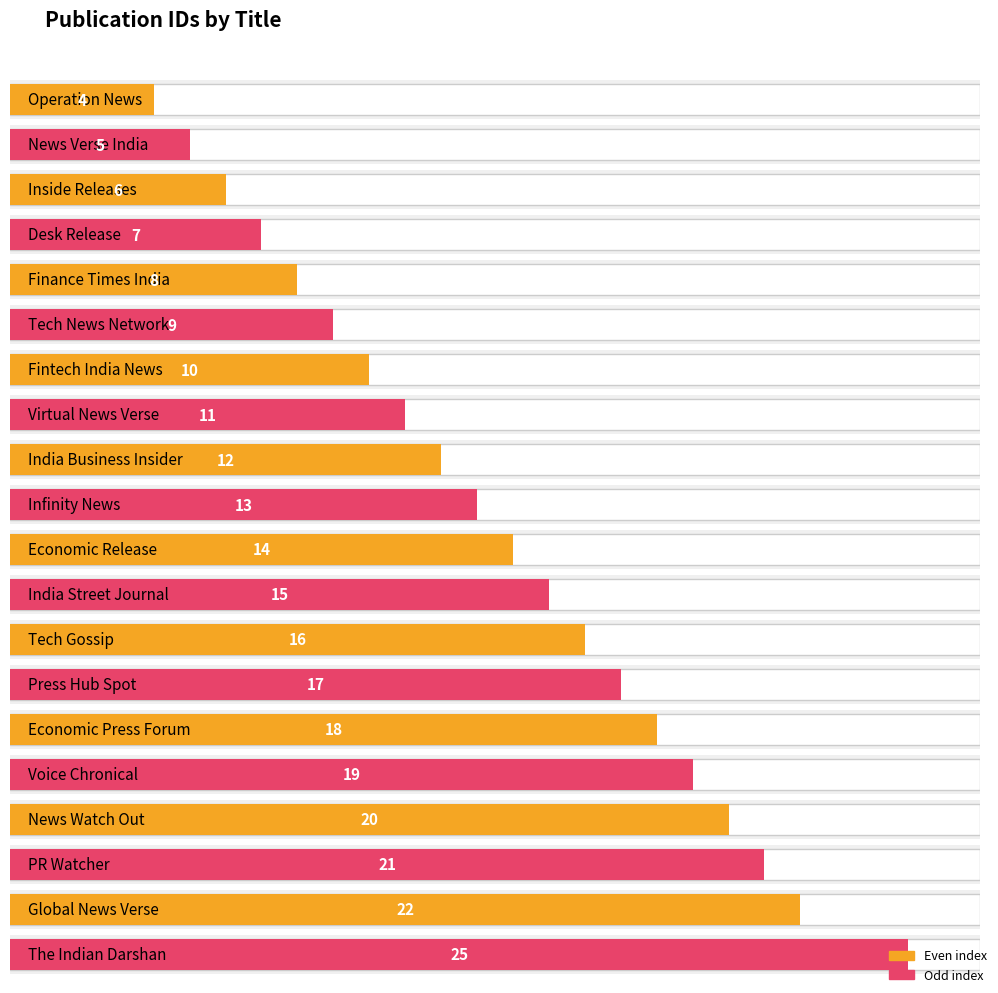

What is the label of the 13th bar from the left?

Tech Gossip